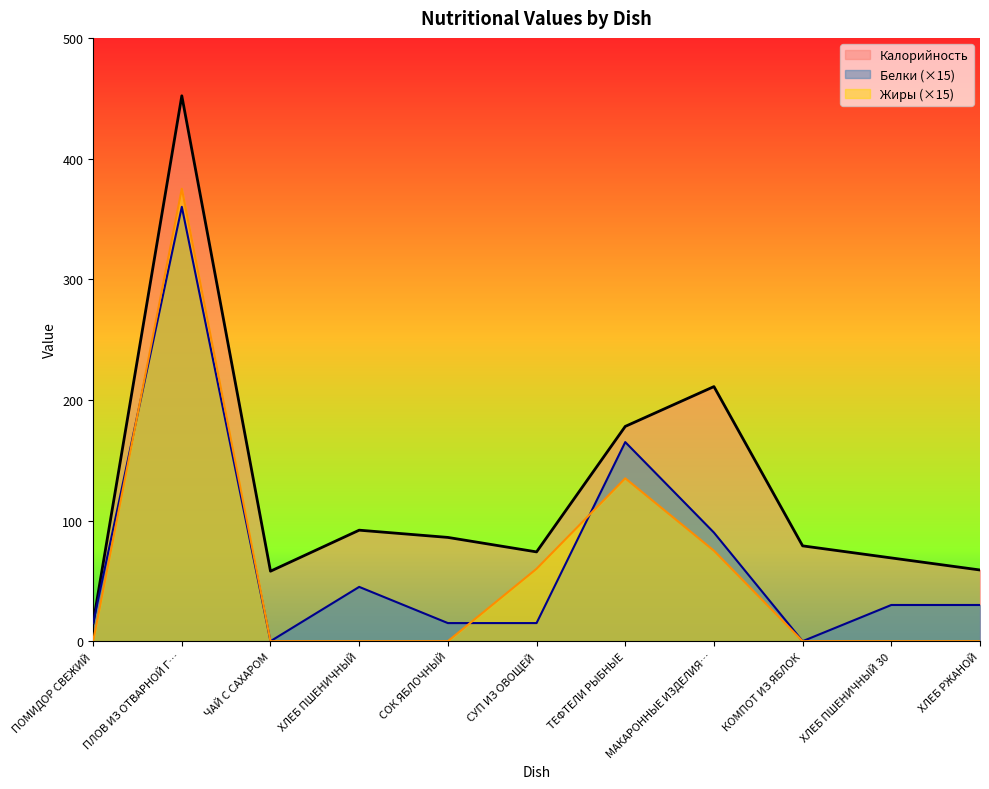

What is the average value of the Белки series?

70